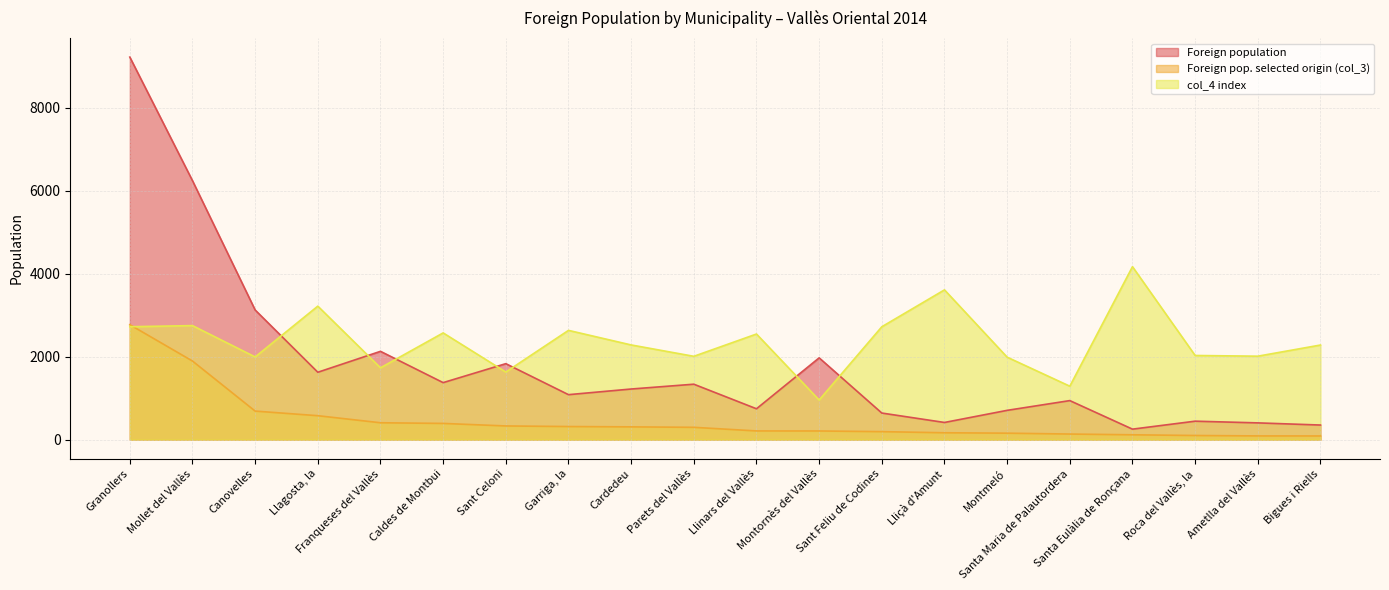

The value of Foreign pop. selected origin (col_3) at Llinars del Vallès is 209. True or false?

True